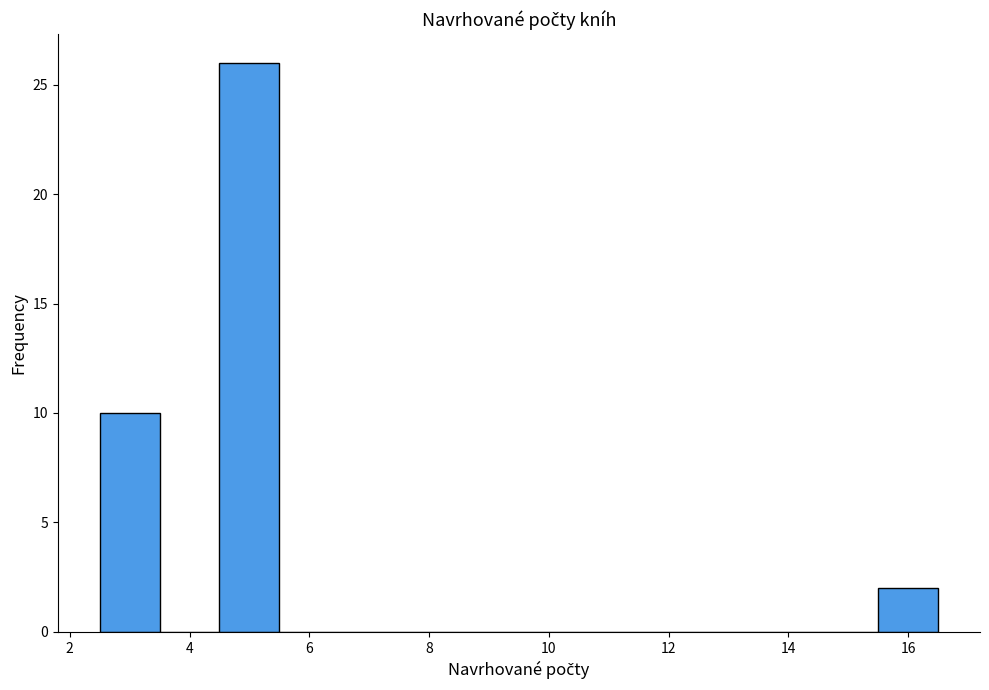

What is the height of the bar covering 4.5 to 5.5 on the x-axis? Neither the bar edges nor the heights are printed on the chart, so give them approximately, as read against the axes.

26